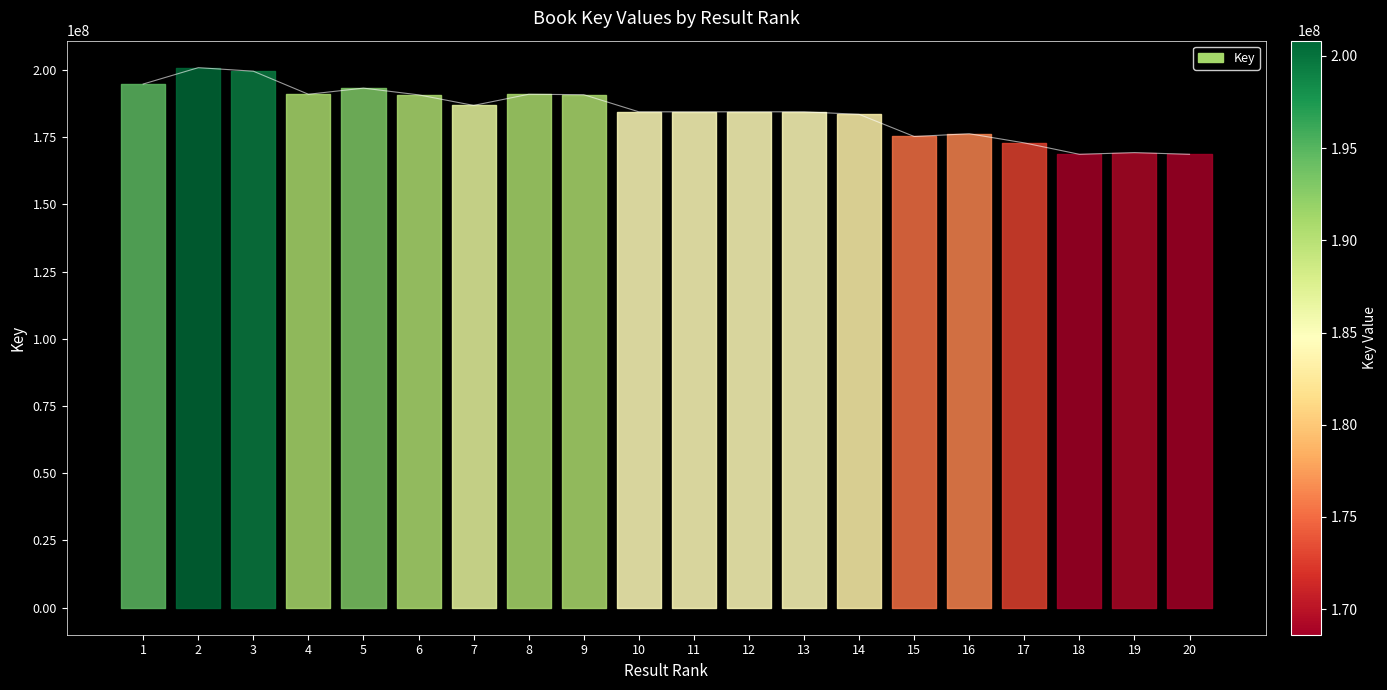

Reading left to right, transcribe all the data shown in this chart.

1=194750897	2=200831241	3=199520888	4=190940226	5=193227091	6=190725181	7=186792240	8=190939952	9=190781807	10=184416376	11=184401227	12=184417889	13=184416326	14=183479037	15=175238596	16=176258811	17=172857346	18=168614121	19=169242218	20=168614046